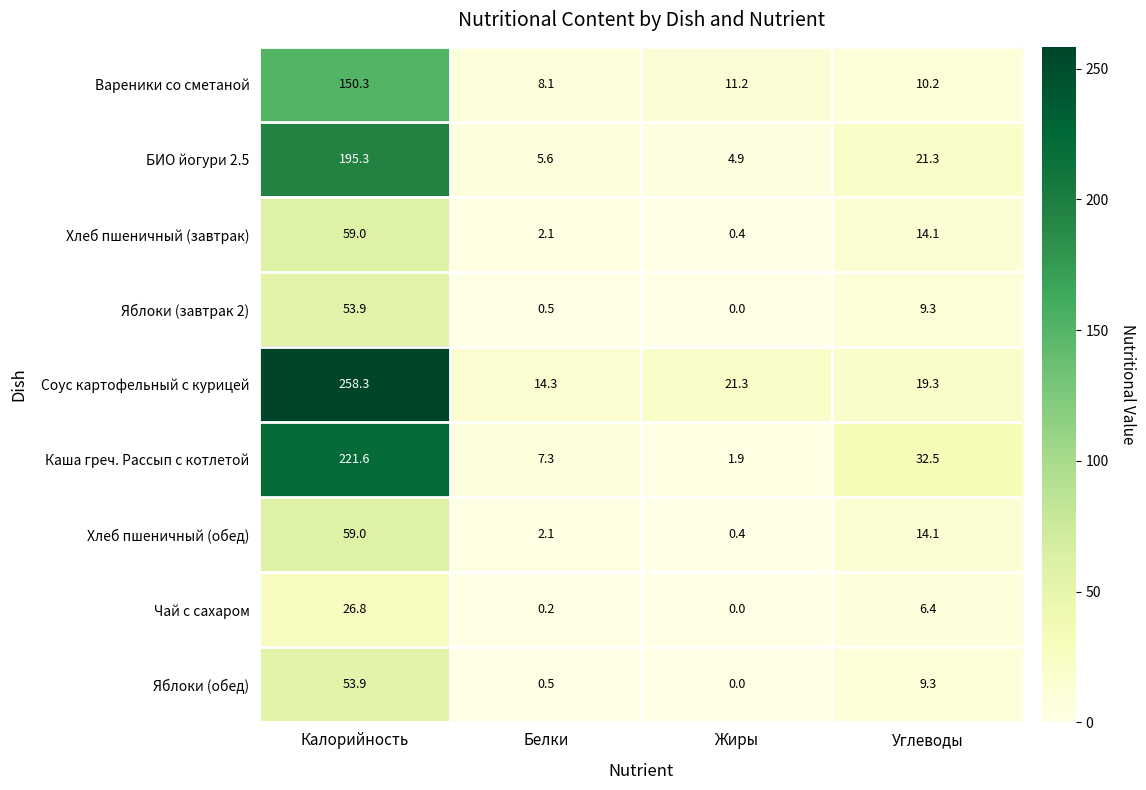

What is the approximate value of Хлеб пшеничный (завтрак) at Жиры?

0.4